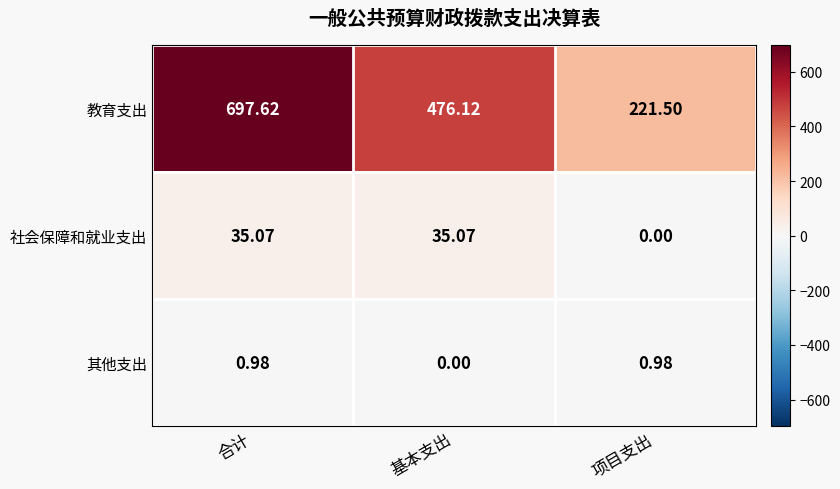

What is the total value across all series at 基本支出?

511.2